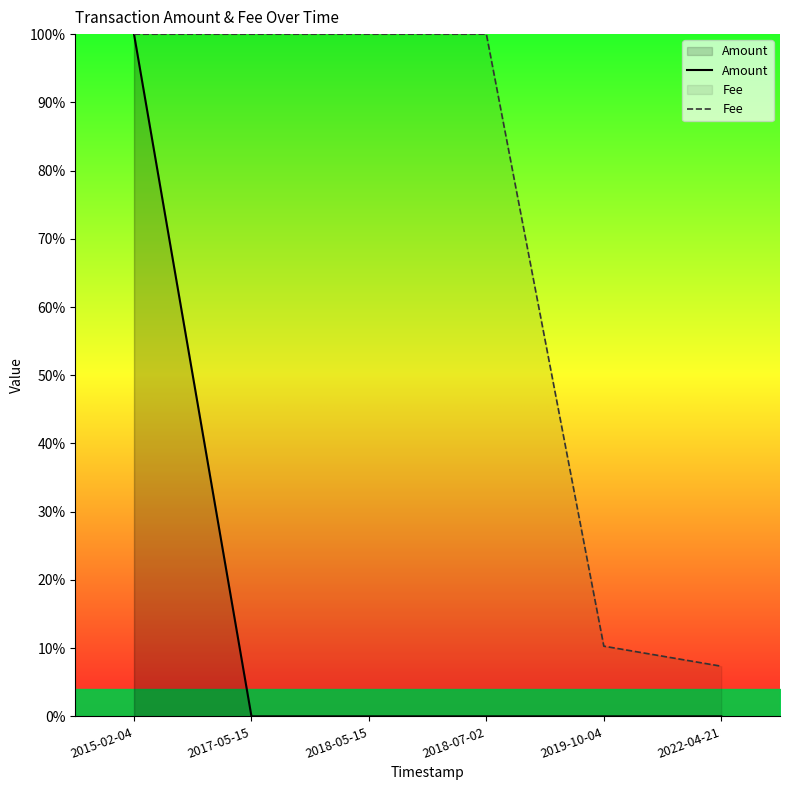

True or false: Fee and Amount intersect in this chart.

False